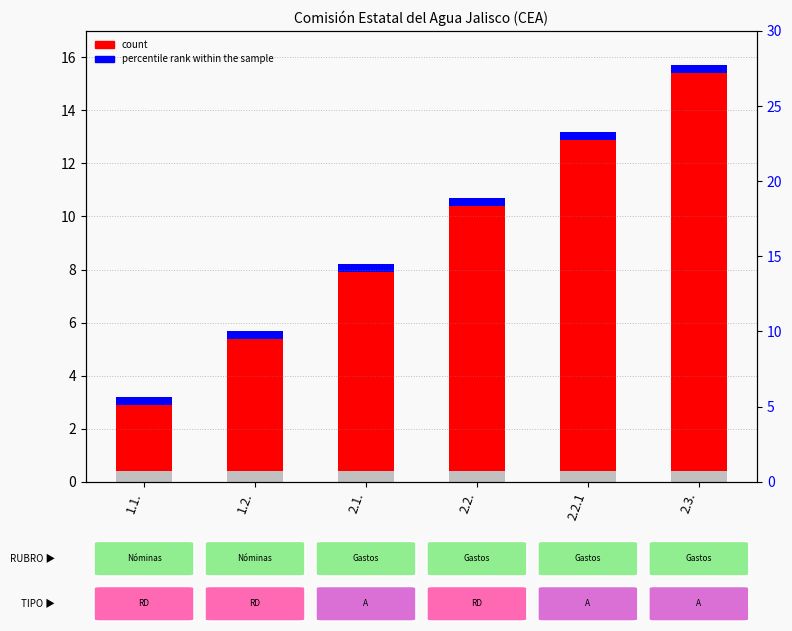

At which category is the sum across all series the highest?

2.3.